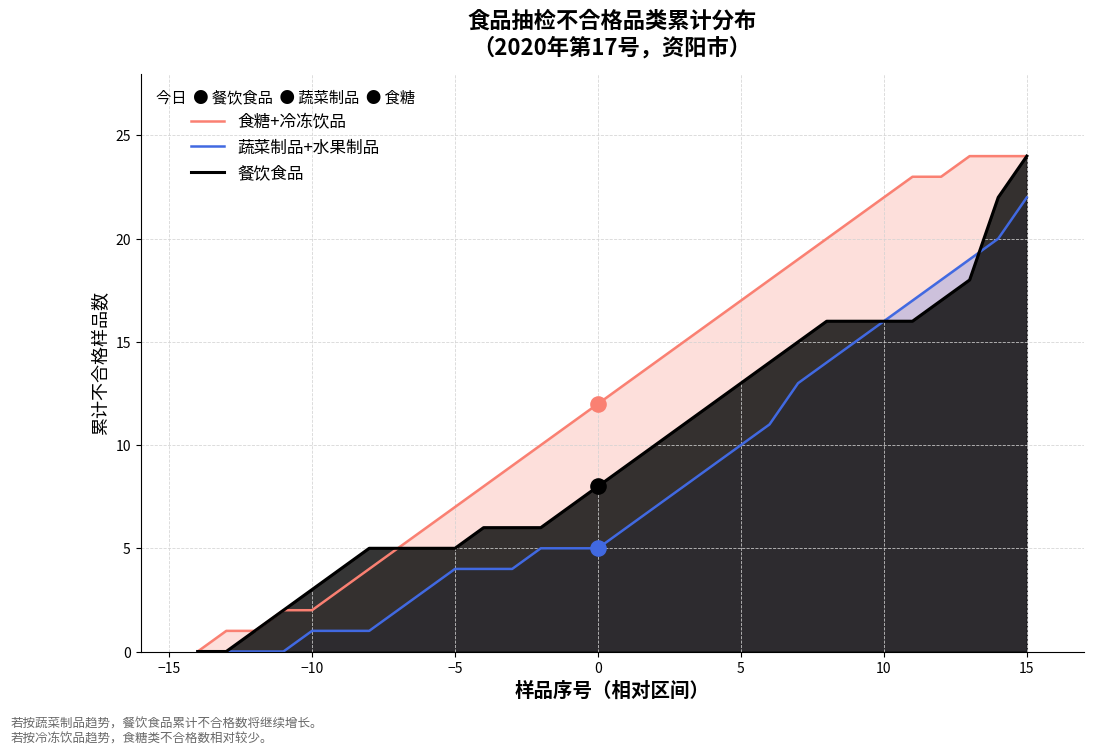

Which series contains the lowest Y value?

食糖+冷冻饮品